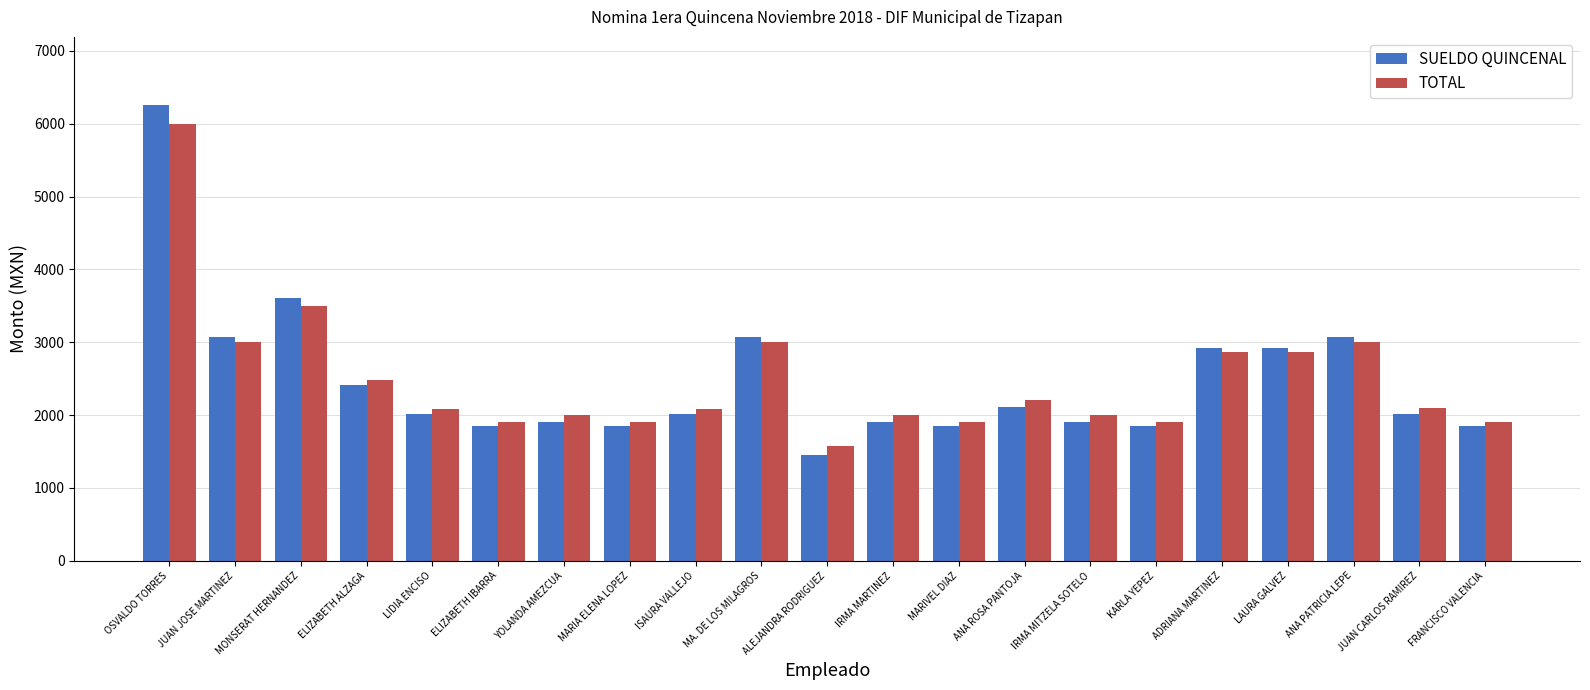

What is the minimum value shown in the chart?

1455